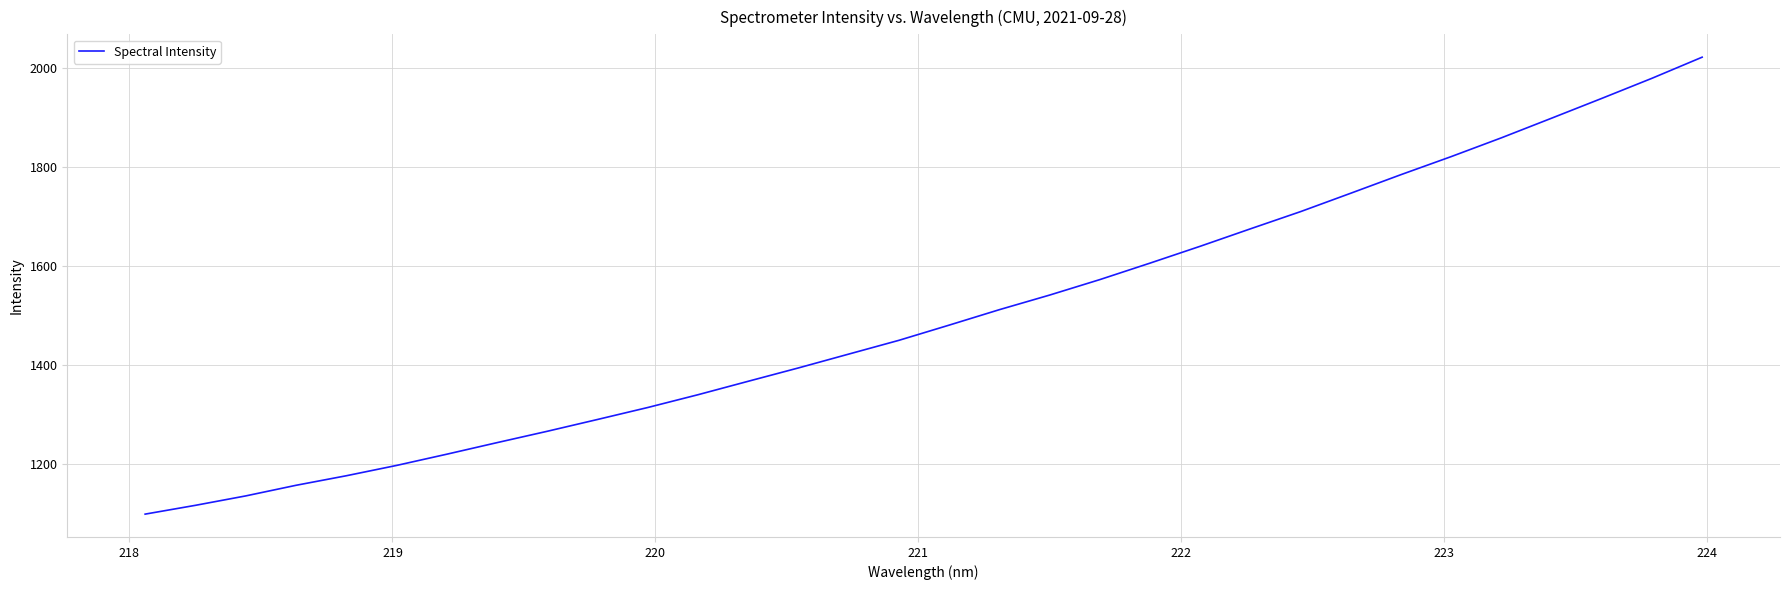

Reading left to right, what are all the values shown in this chart?

1099.7	1117.5	1136.5	1157.9	1177.1	1198.0	1220.6	1244.0	1266.9	1290.7	1314.9	1340.7	1367.8	1394.8	1422.6	1450.4	1481.1	1512.3	1541.7	1572.9	1606.2	1640.2	1675.4	1710.1	1747.3	1784.7	1821.1	1859.0	1898.6	1938.5	1979.0	2021.6